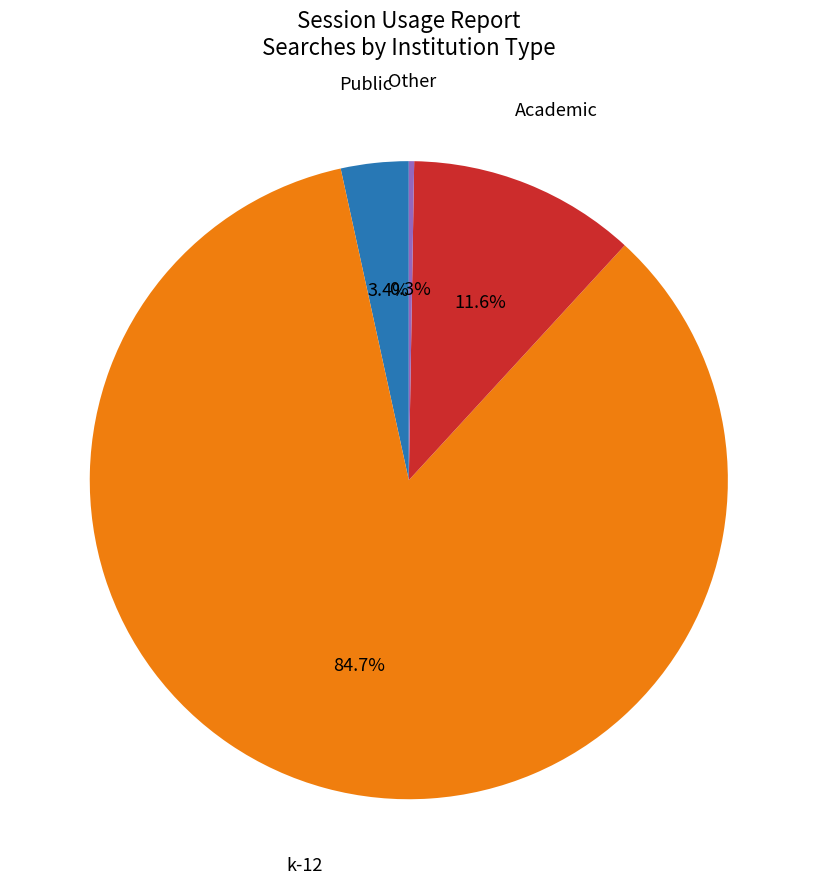

Which slice is the largest?

k-12